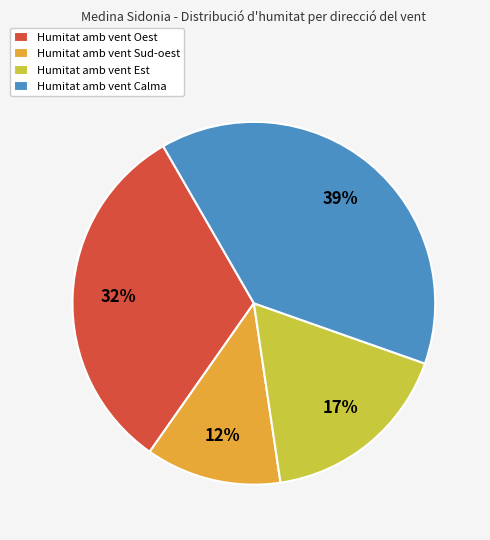

Rank the categories by value from lowest to highest.

Humitat amb vent Sud-oest, Humitat amb vent Est, Humitat amb vent Oest, Humitat amb vent Calma